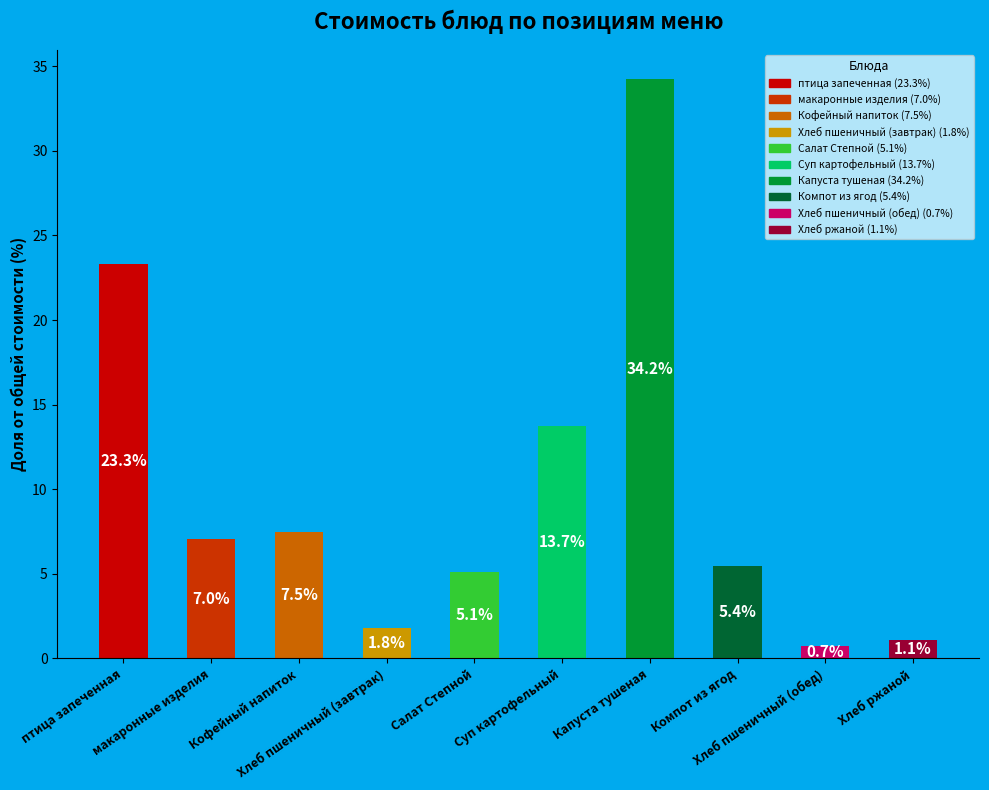

What is the value of the 2nd bar from the left?

7.0